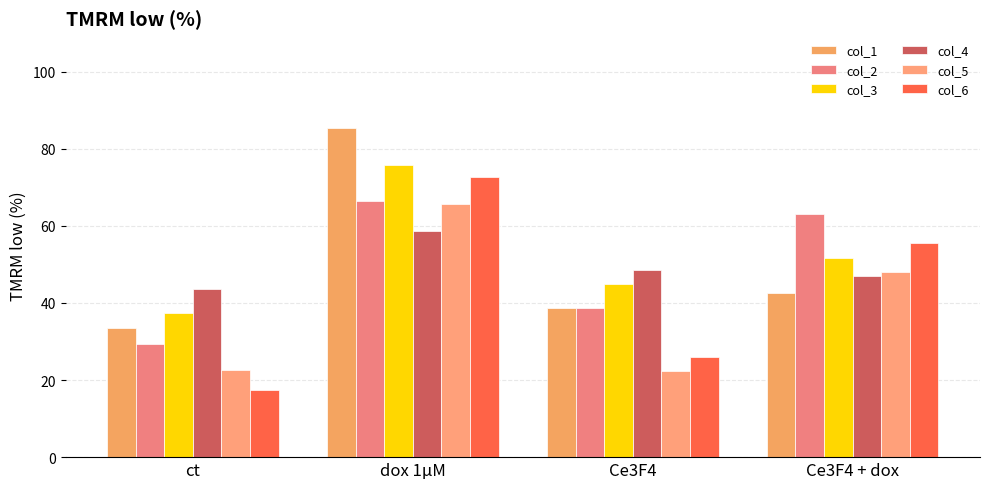

Is it true that col_2 equals 44.1 at Ce3F4 + dox?

False